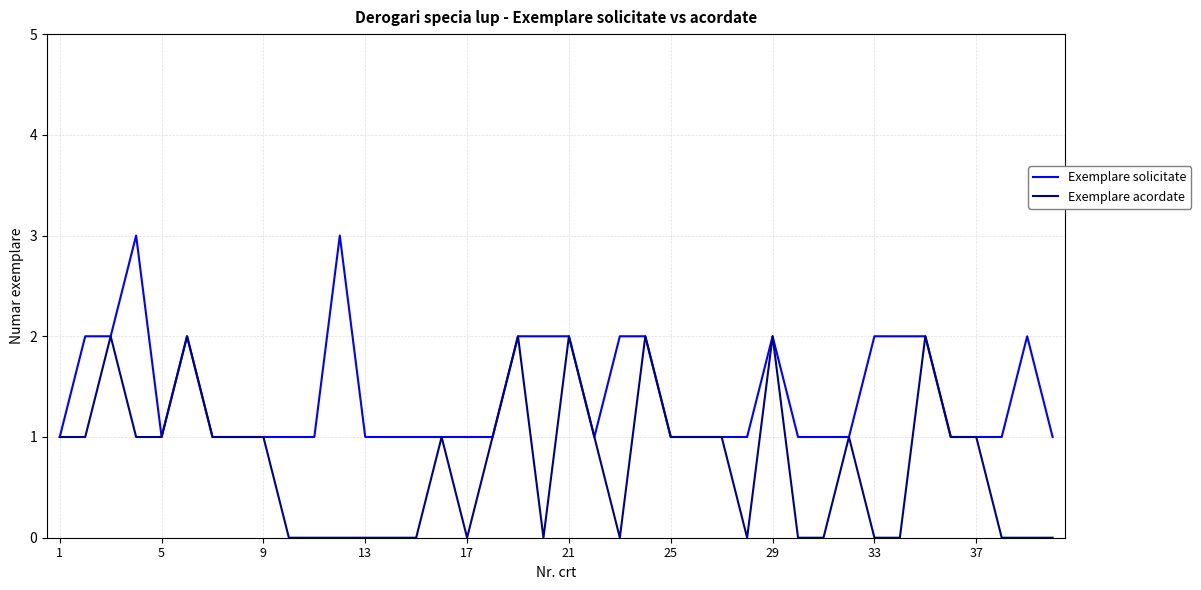

What is the greatest value displayed?

3